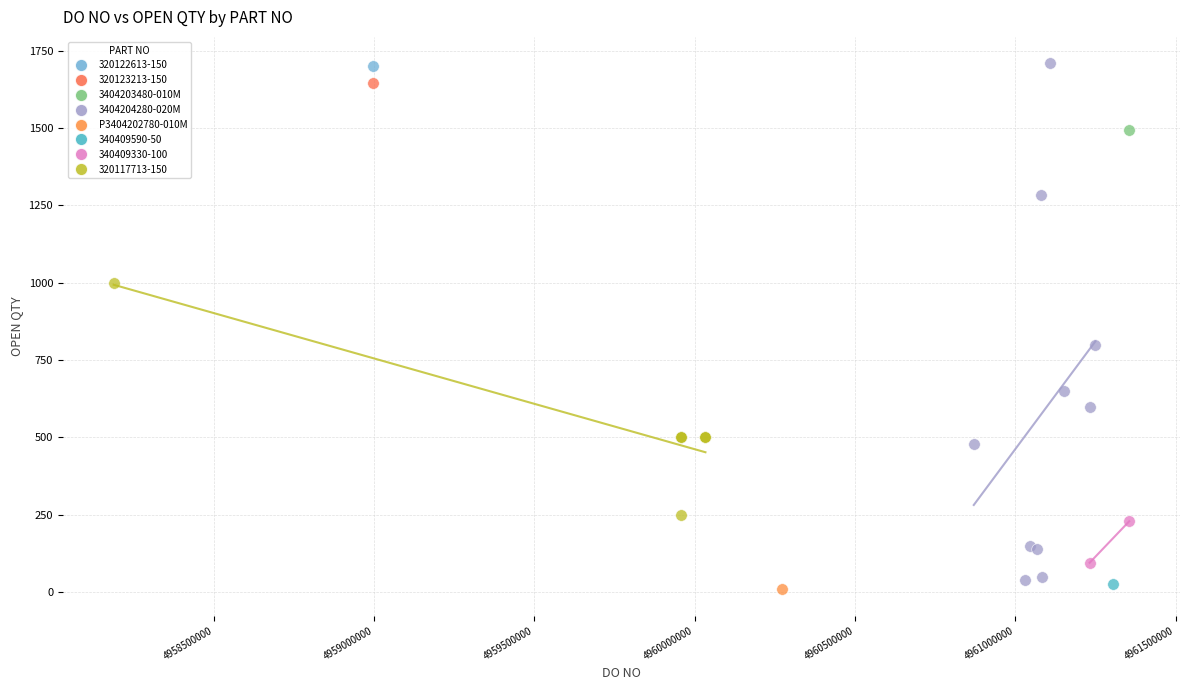

What are all the series names shown in the legend?

320122613-150, 320123213-150, 3404203480-010M, 3404204280-020M, P3404202780-010M, 340409590-50, 340409330-100, 320117713-150